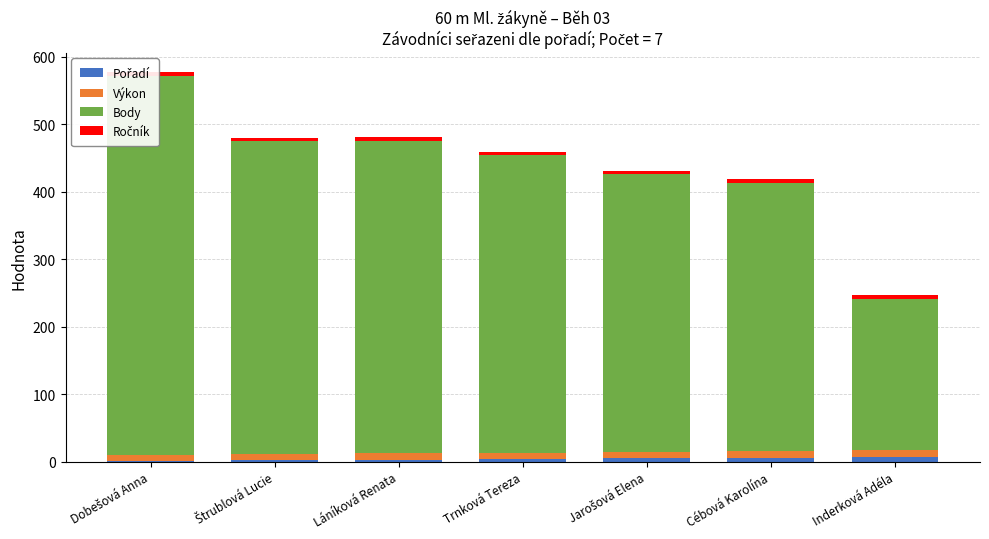

What is the label of the 2nd bar from the left?

Štrublová Lucie